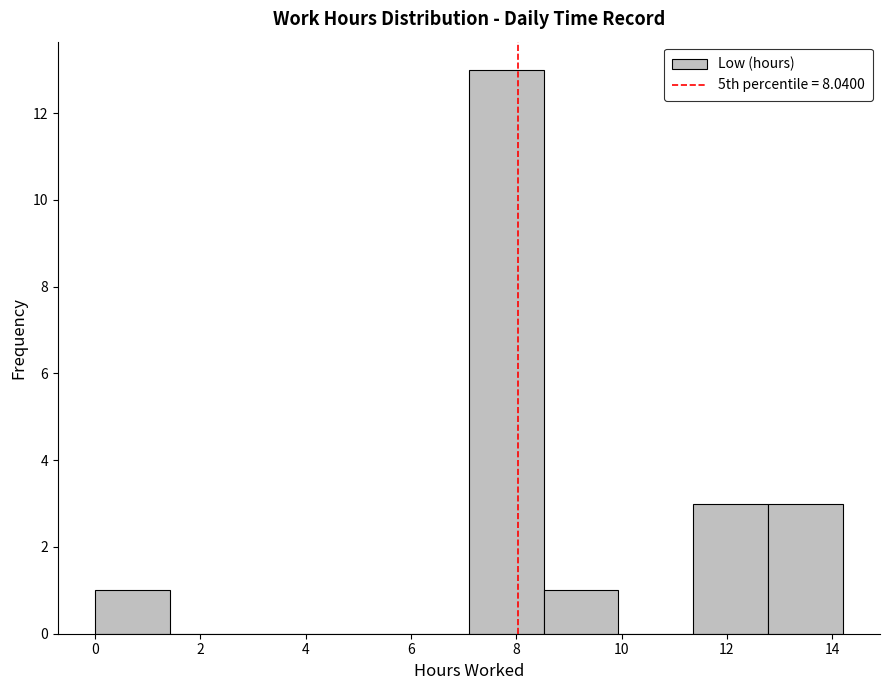

Which range on the x-axis has the tallest bar?

7.10 to 8.52